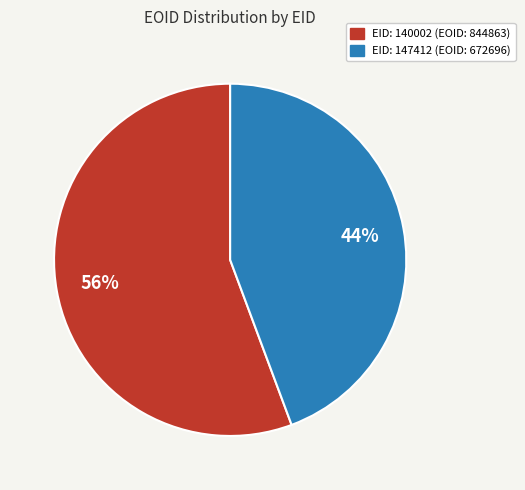

Does any single category account for the majority?

Yes